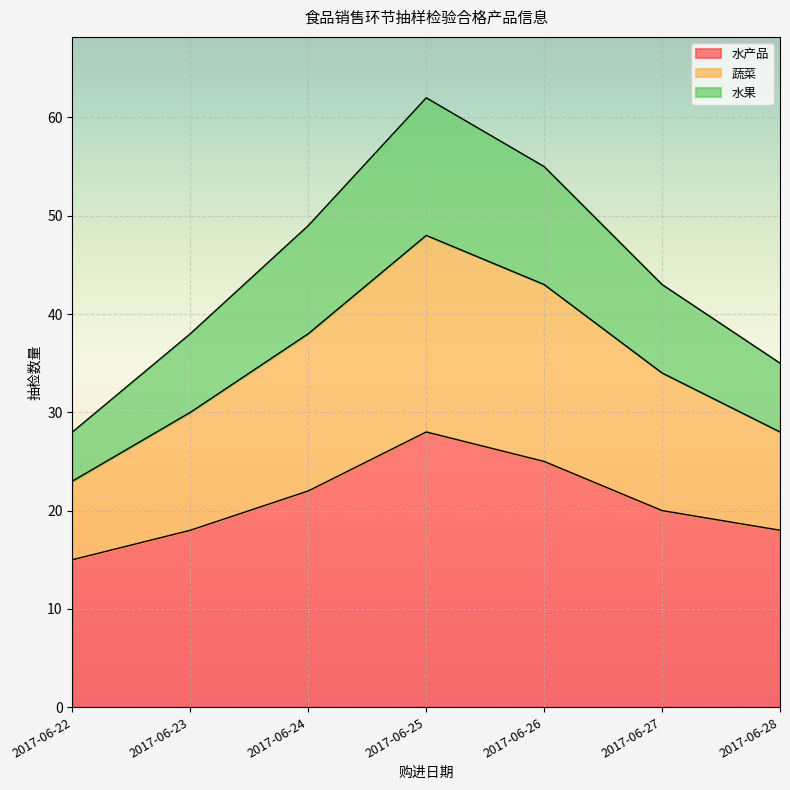

What is the total value across all series at 2017-06-26?

55